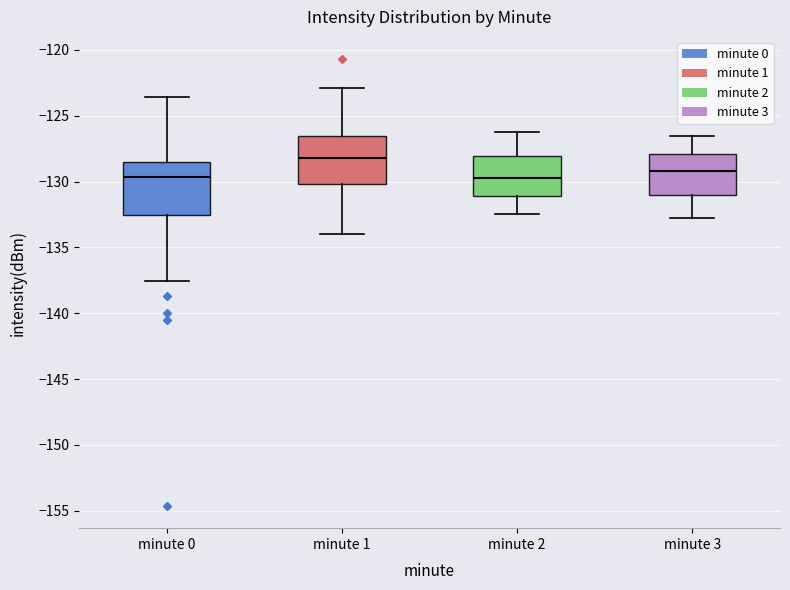

Reading left to right, read every box against the y-axis: the position of its median line, the range the box covers, and the ends of its whiskers. The values are not printed on the chart, so give them approximately, as read against the axis.

minute 0: median -129.5, box -132.5 to -128.5, whiskers -137.5 to -123.5
minute 1: median -128.0, box -130.0 to -126.5, whiskers -134.0 to -123.0
minute 2: median -129.5, box -131.0 to -128.0, whiskers -132.5 to -126.0
minute 3: median -129.0, box -131.0 to -128.0, whiskers -133.0 to -126.5